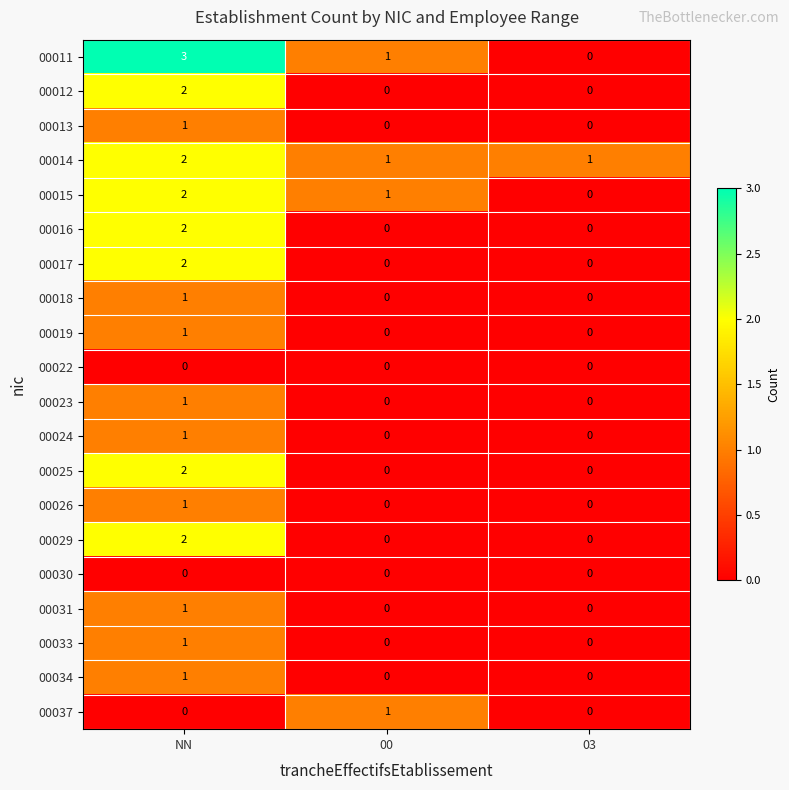

The 00014 series shows 1 at 00. True or false?

True